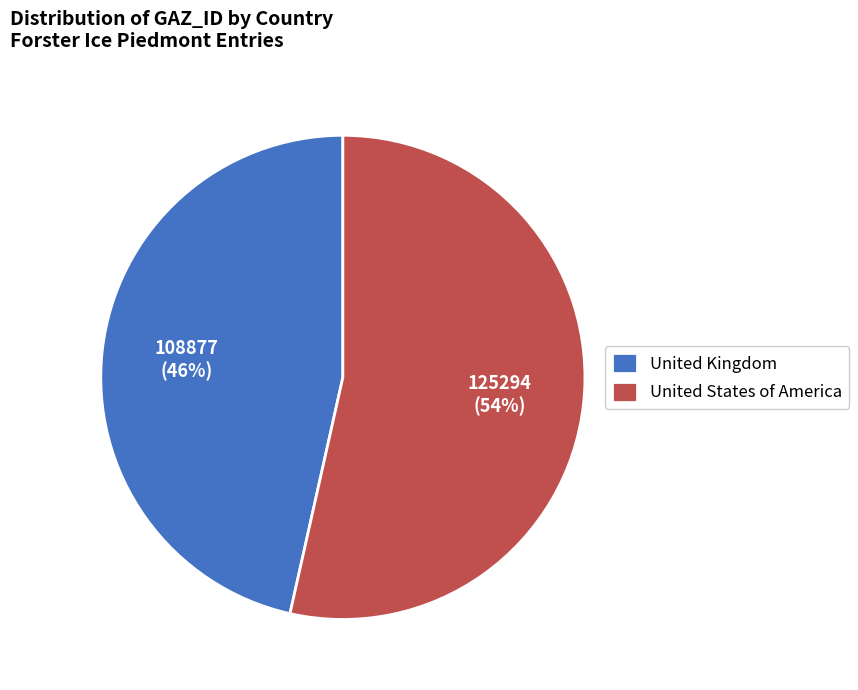

Combined, do United States of America and United Kingdom account for over 50%?

Yes